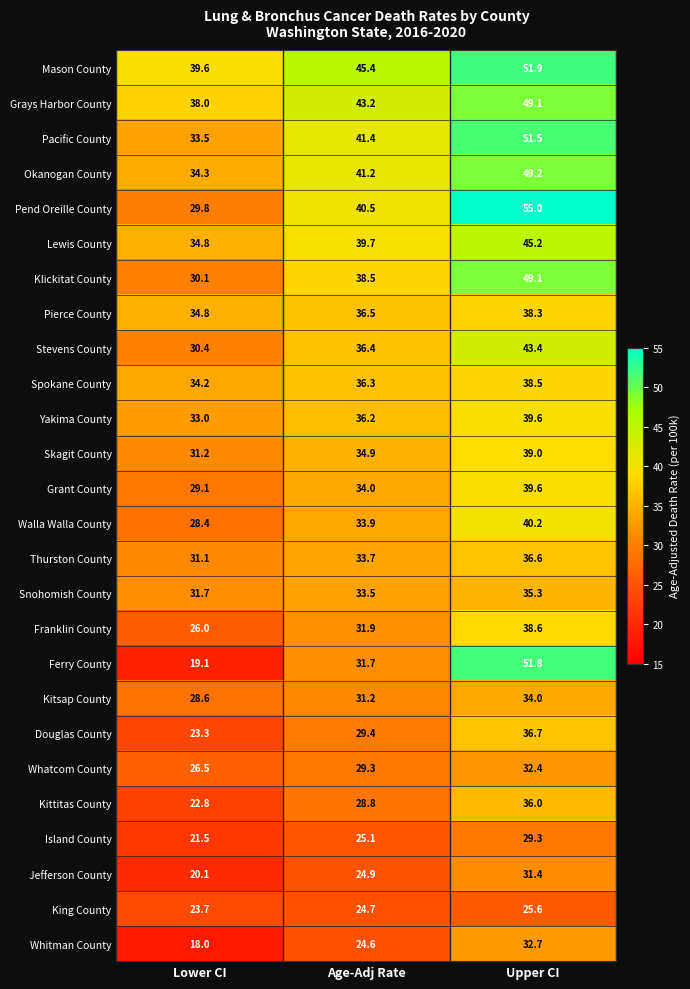

Is it true that Island County equals 25.1 at Age-Adj Rate?

True